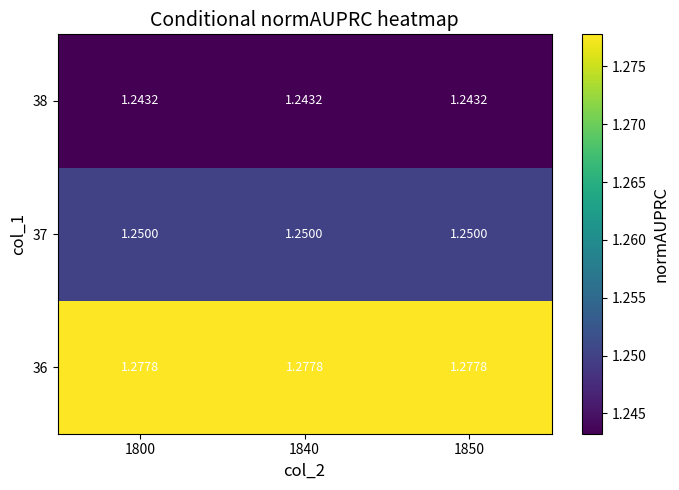

Is the value of 37 at 1800 greater than the value of 38 at 1840?

Yes